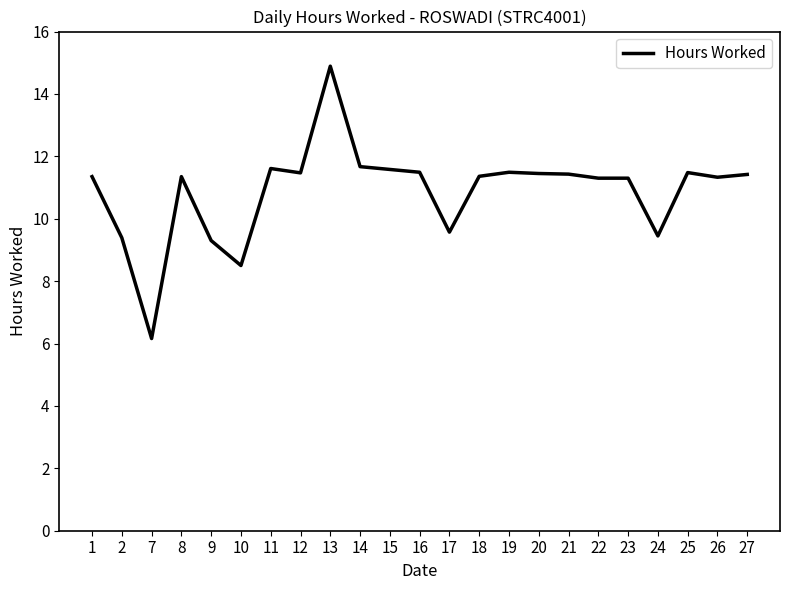

What is the difference between the values at 2 and 8?

2.0